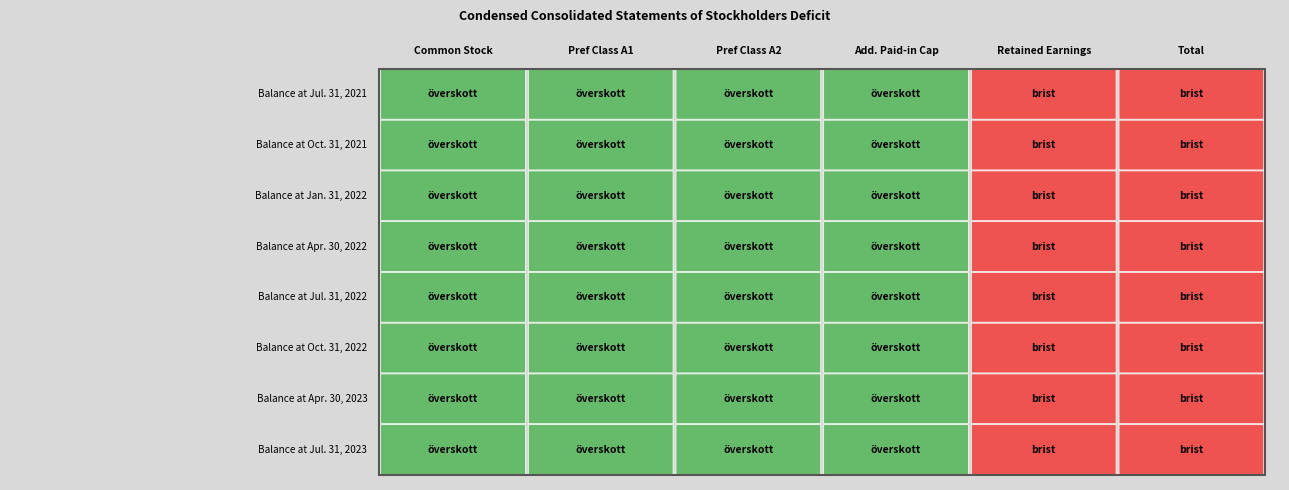

How many data points in Balance at Apr. 30, 2022 are less than 100?

3